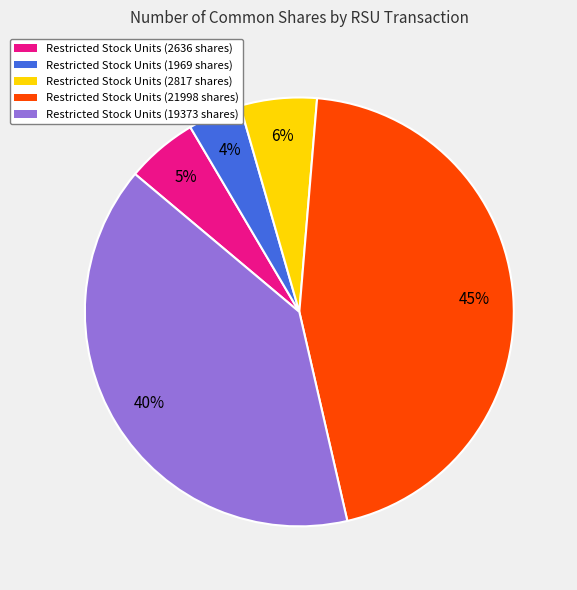

To the nearest percent, what is the difference between the largest and smallest slice percentages?

41%